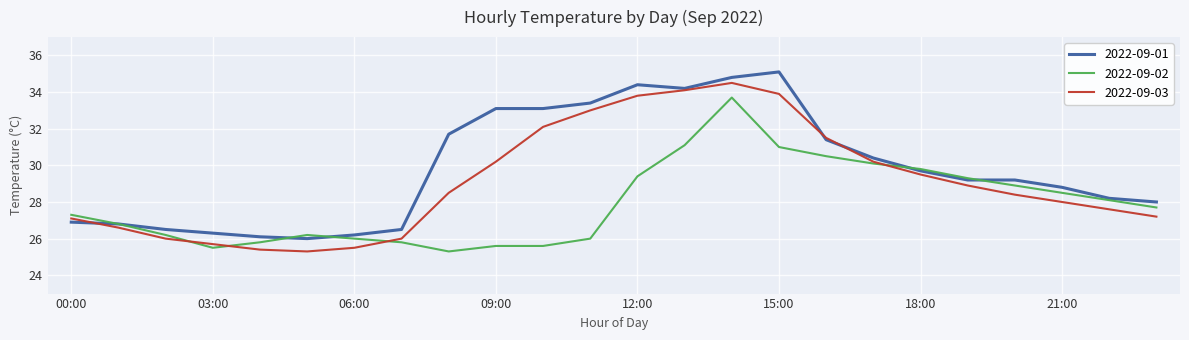

Which series has the largest total across all categories?

2022-09-01